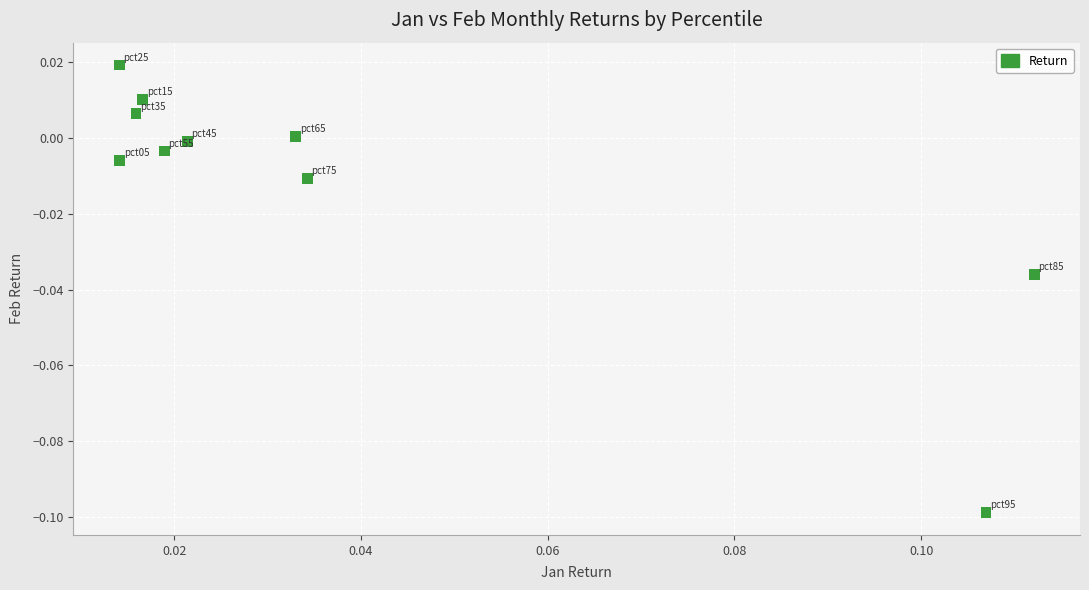

Count the number of points in this scatter plot.

10